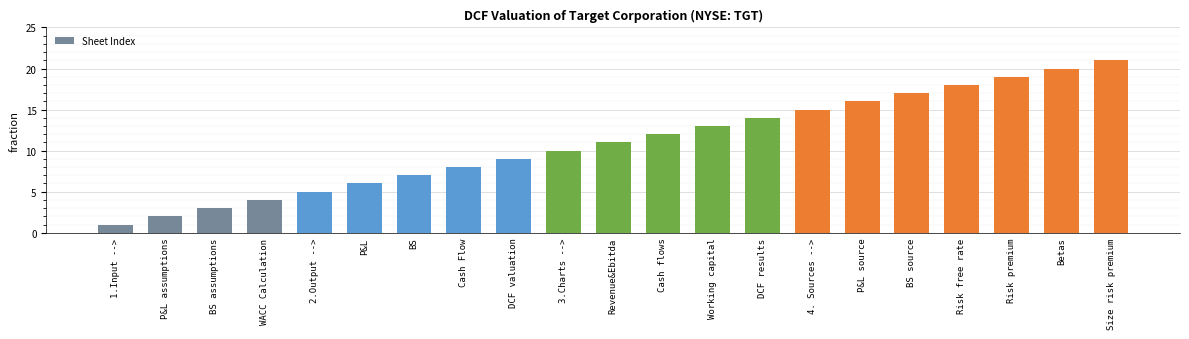

What is the sum of all values?

231